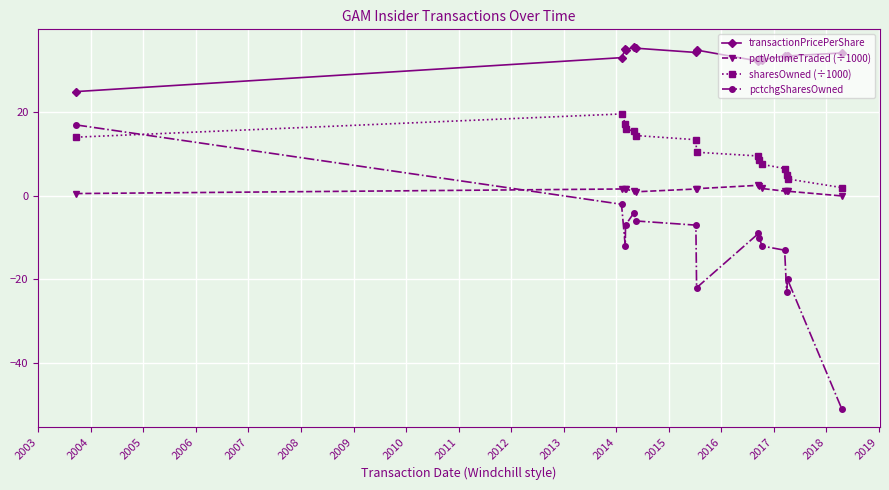

Does the chart have visible grid lines?

Yes